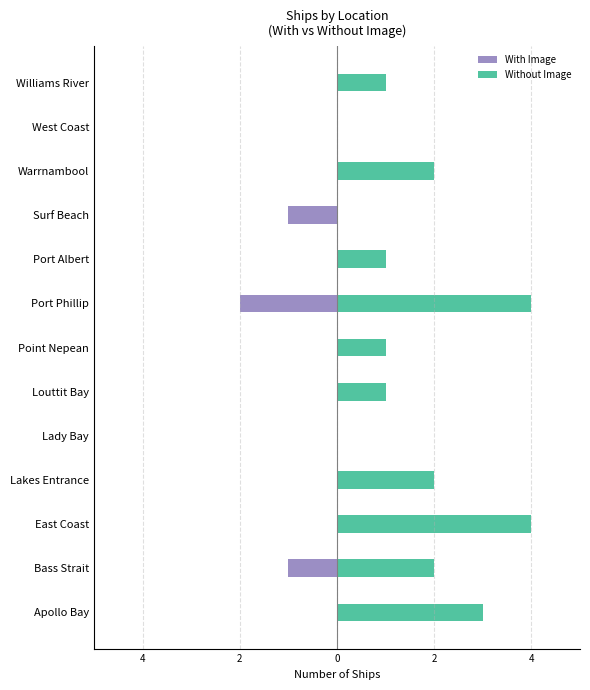

How many categories are shown in the chart?

13